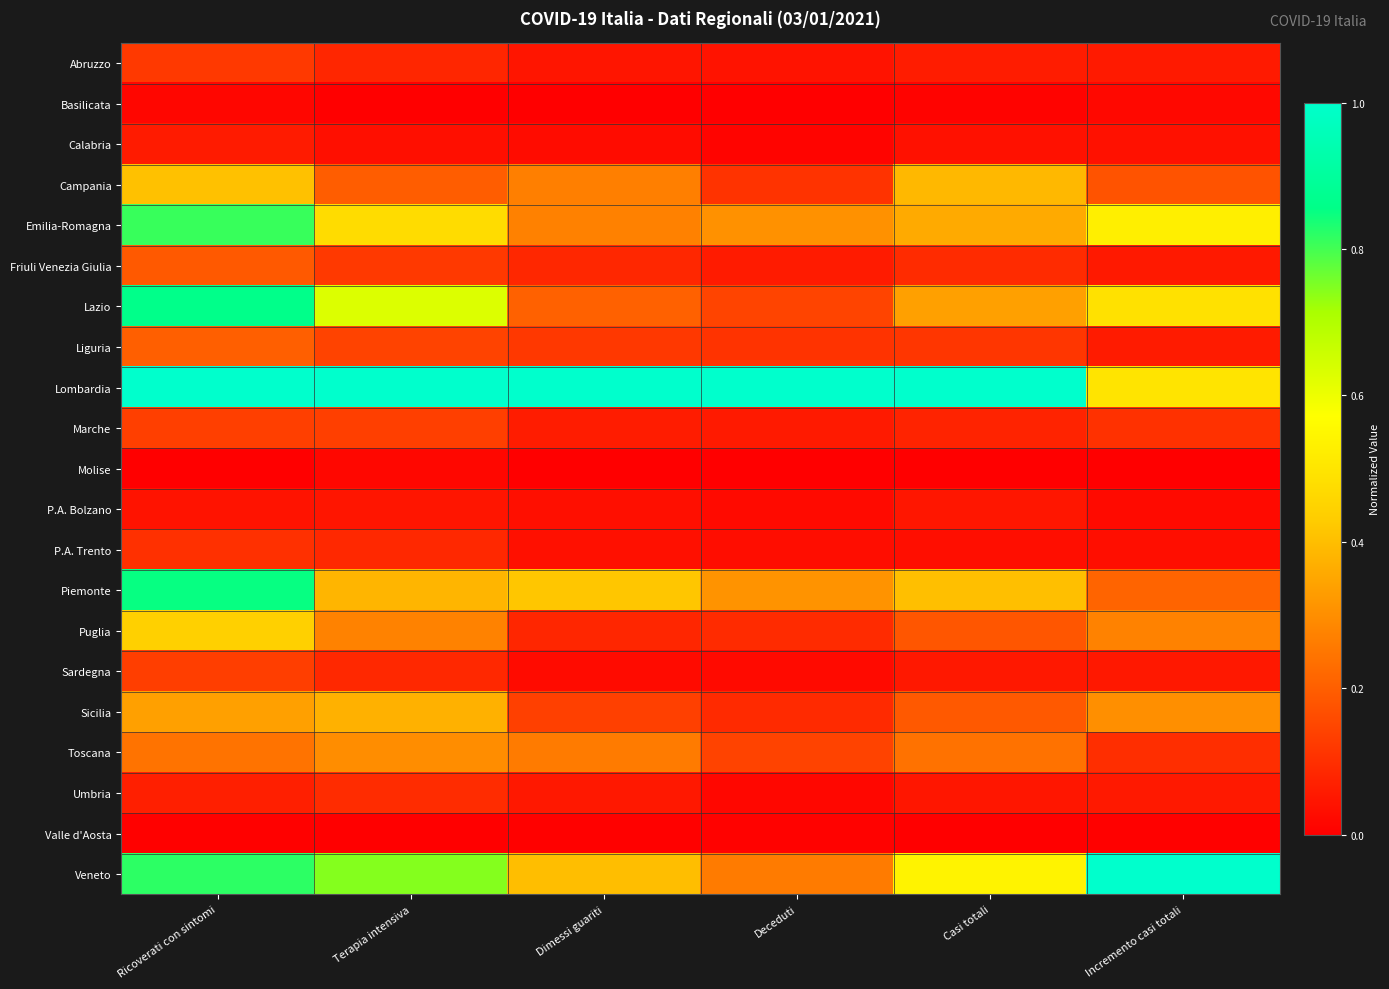

List the series in order of their peak value, highest first.

Lombardia, Veneto, Lazio, Piemonte, Emilia-Romagna, Puglia, Campania, Sicilia, Toscana, Liguria, Friuli Venezia Giulia, Marche, Sardegna, Abruzzo, P.A. Trento, Umbria, Calabria, P.A. Bolzano, Basilicata, Molise, Valle d'Aosta